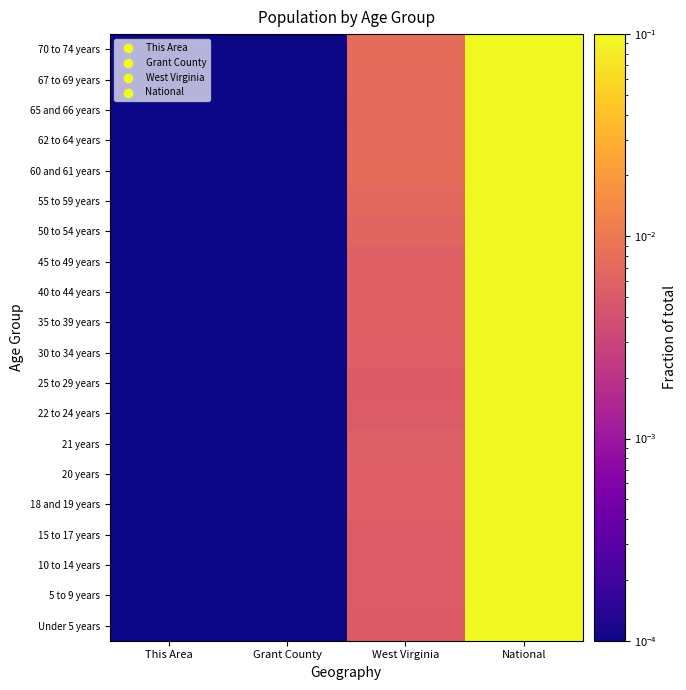

Reading left to right, list all the values displayed in this chart.

Under 5 years: This Area=0.0	Grant County=0.0	West Virginia=0.0	National=1.0
5 to 9 years: This Area=0.0	Grant County=0.0	West Virginia=0.0	National=1.0
10 to 14 years: This Area=0.0	Grant County=0.0	West Virginia=0.0	National=1.0
15 to 17 years: This Area=0.0	Grant County=0.0	West Virginia=0.0	National=1.0
18 and 19 years: This Area=0.0	Grant County=0.0	West Virginia=0.0	National=1.0
20 years: This Area=0.0	Grant County=0.0	West Virginia=0.0	National=1.0
21 years: This Area=0.0	Grant County=0.0	West Virginia=0.0	National=1.0
22 to 24 years: This Area=0.0	Grant County=0.0	West Virginia=0.0	National=1.0
25 to 29 years: This Area=0.0	Grant County=0.0	West Virginia=0.0	National=1.0
30 to 34 years: This Area=0.0	Grant County=0.0	West Virginia=0.0	National=1.0
35 to 39 years: This Area=0.0	Grant County=0.0	West Virginia=0.0	National=1.0
40 to 44 years: This Area=0.0	Grant County=0.0	West Virginia=0.0	National=1.0
45 to 49 years: This Area=0.0	Grant County=0.0	West Virginia=0.0	National=1.0
50 to 54 years: This Area=0.0	Grant County=0.0	West Virginia=0.0	National=1.0
55 to 59 years: This Area=0.0	Grant County=0.0	West Virginia=0.0	National=1.0
60 and 61 years: This Area=0.0	Grant County=0.0	West Virginia=0.0	National=1.0
62 to 64 years: This Area=0.0	Grant County=0.0	West Virginia=0.0	National=1.0
65 and 66 years: This Area=0.0	Grant County=0.0	West Virginia=0.0	National=1.0
67 to 69 years: This Area=0.0	Grant County=0.0	West Virginia=0.0	National=1.0
70 to 74 years: This Area=0.0	Grant County=0.0	West Virginia=0.0	National=1.0